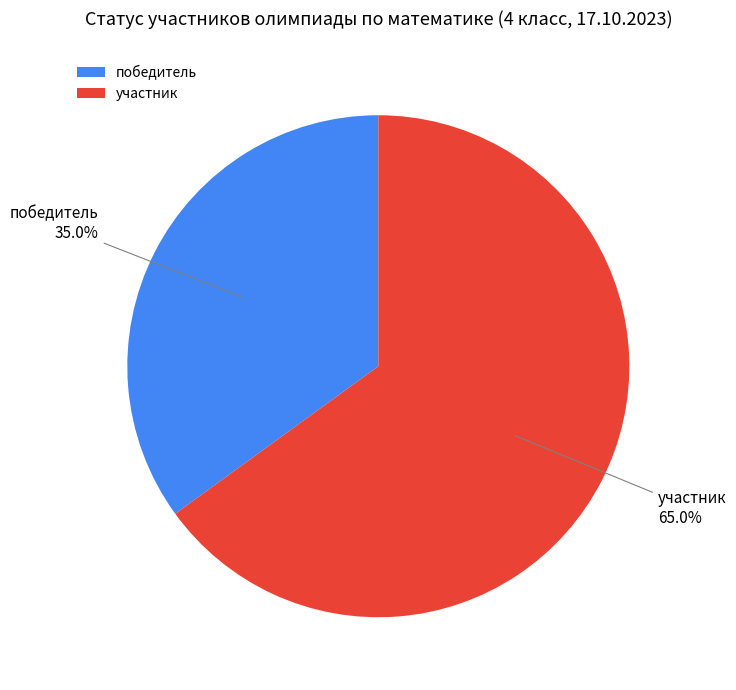

Count the number of slices in the pie.

2